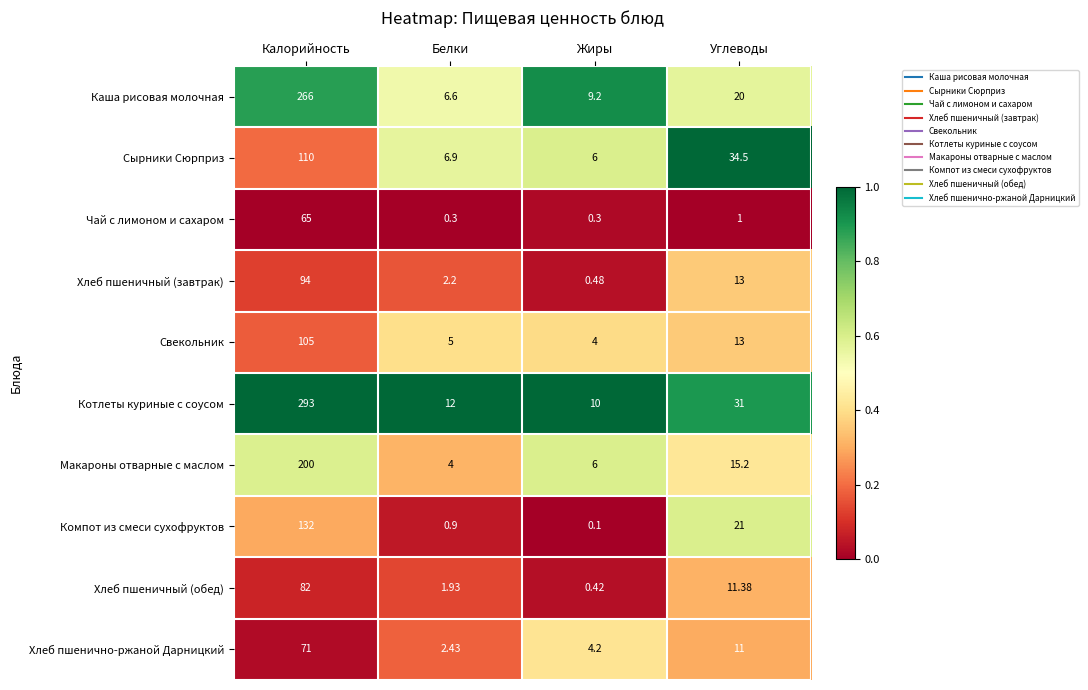

At which label does Каша рисовая молочная first exceed 20?

Калорийность